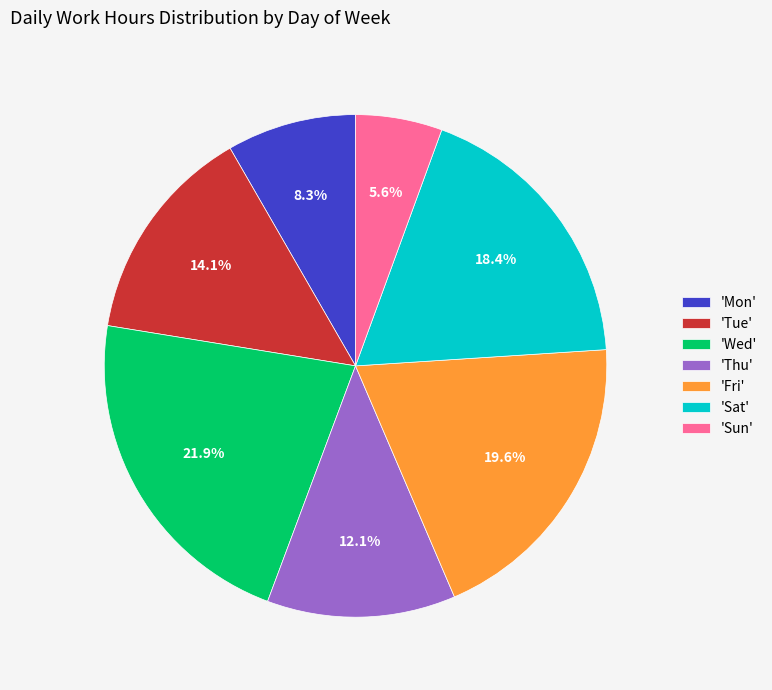

How many slices are in this pie chart?

7